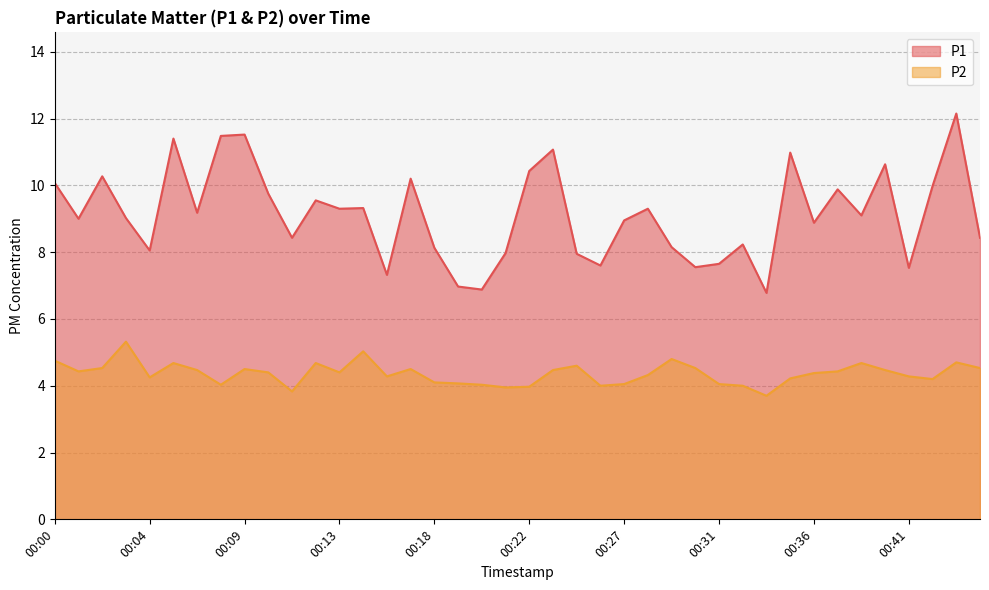

What is the spread (max minus min) of values at 00:29?

3.4